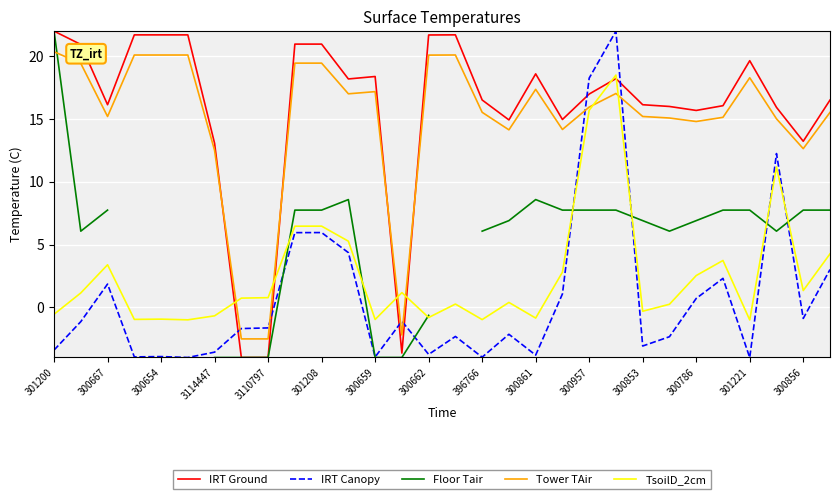

Is this an area chart (filled region under the line)?

No